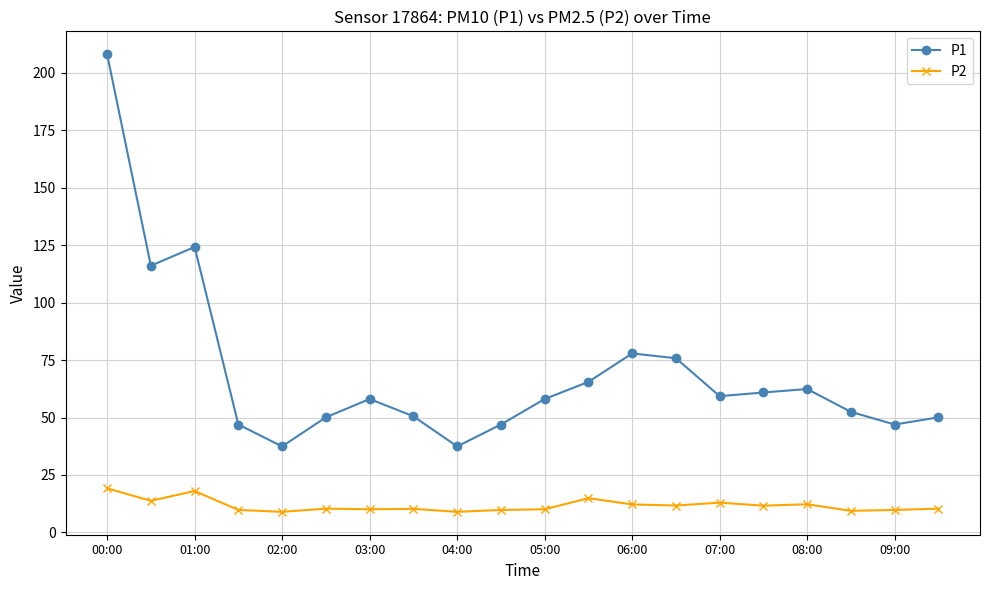

Is this an area chart (filled region under the line)?

No